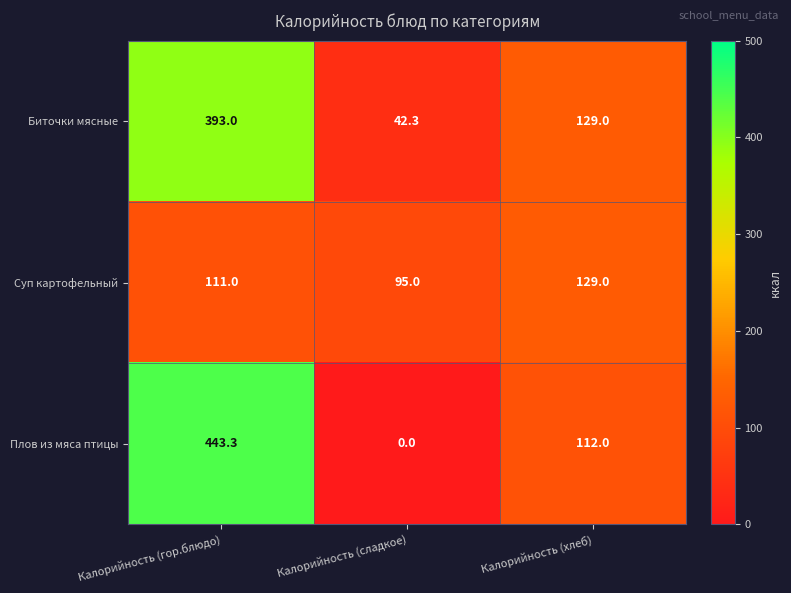

Which series has the widest spread of values?

Плов из мяса птицы